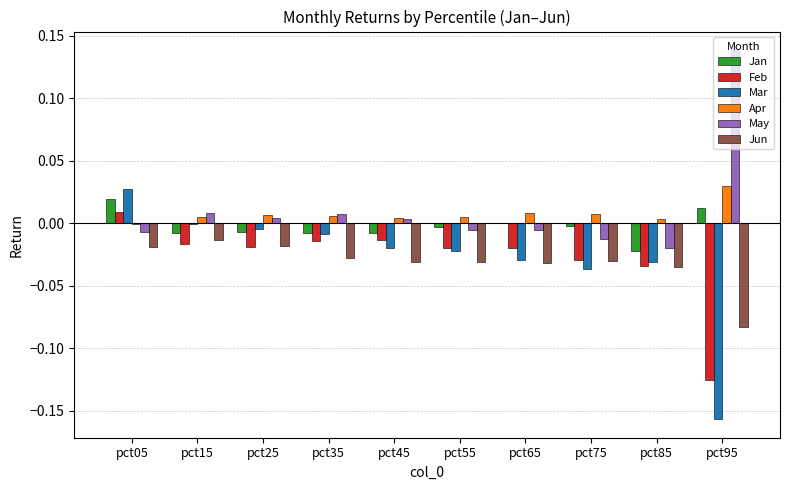

How many groups of bars are there?

10